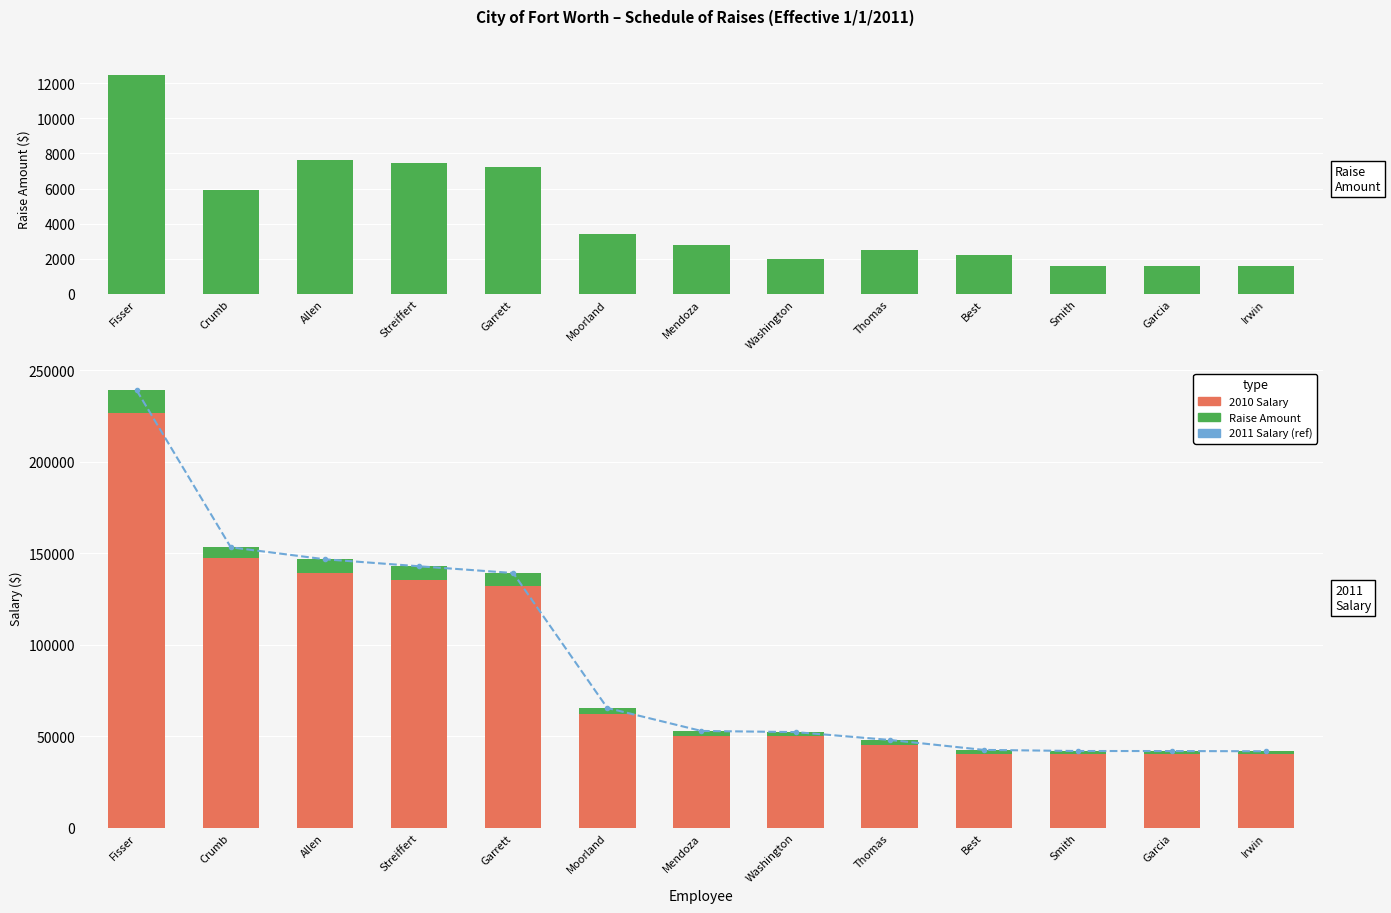

At which category does the chart reach its minimum across all series?

Irwin